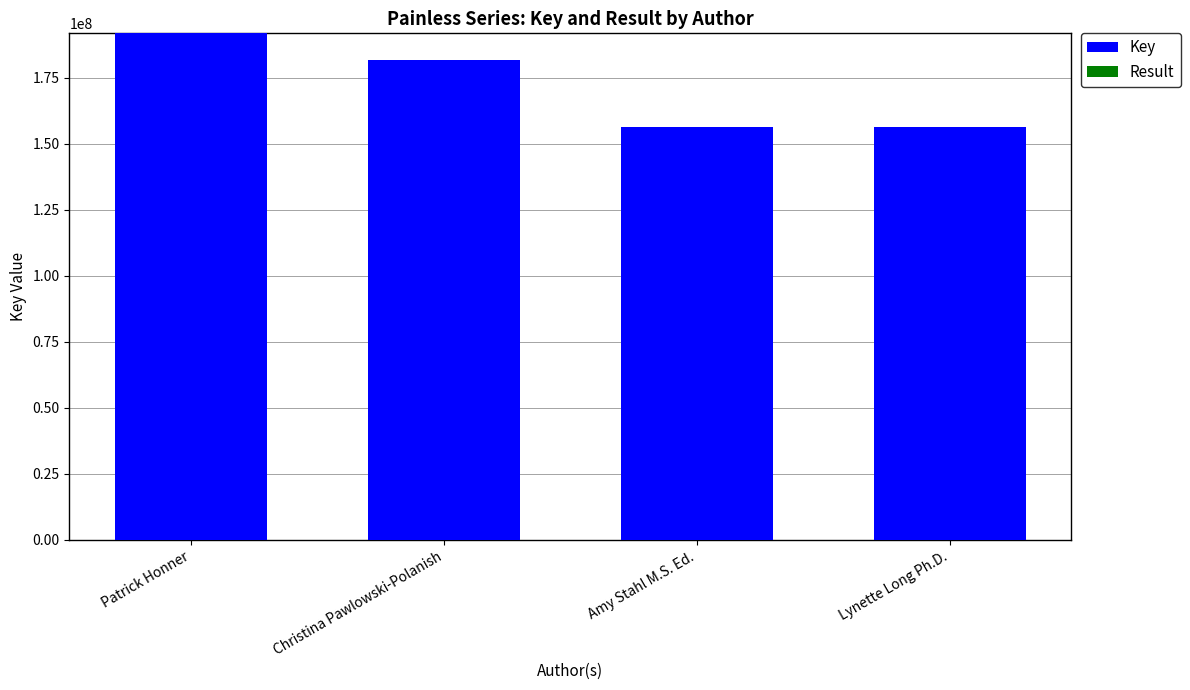

At which label is Key closest to 173999811?

Christina Pawlowski-Polanish